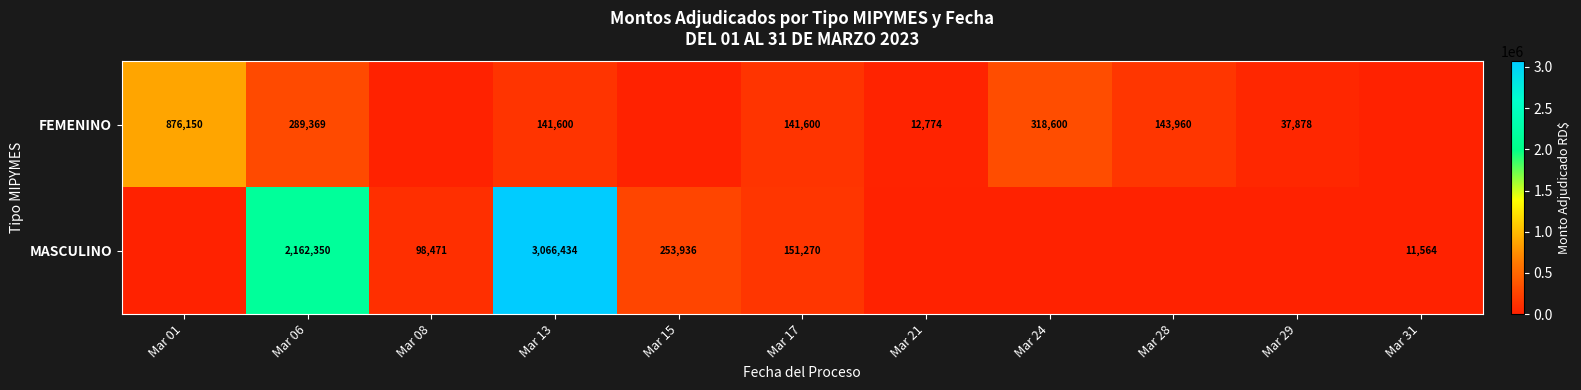

What is the difference between the MASCULINO values at Mar 13 and Mar 17?

2915164